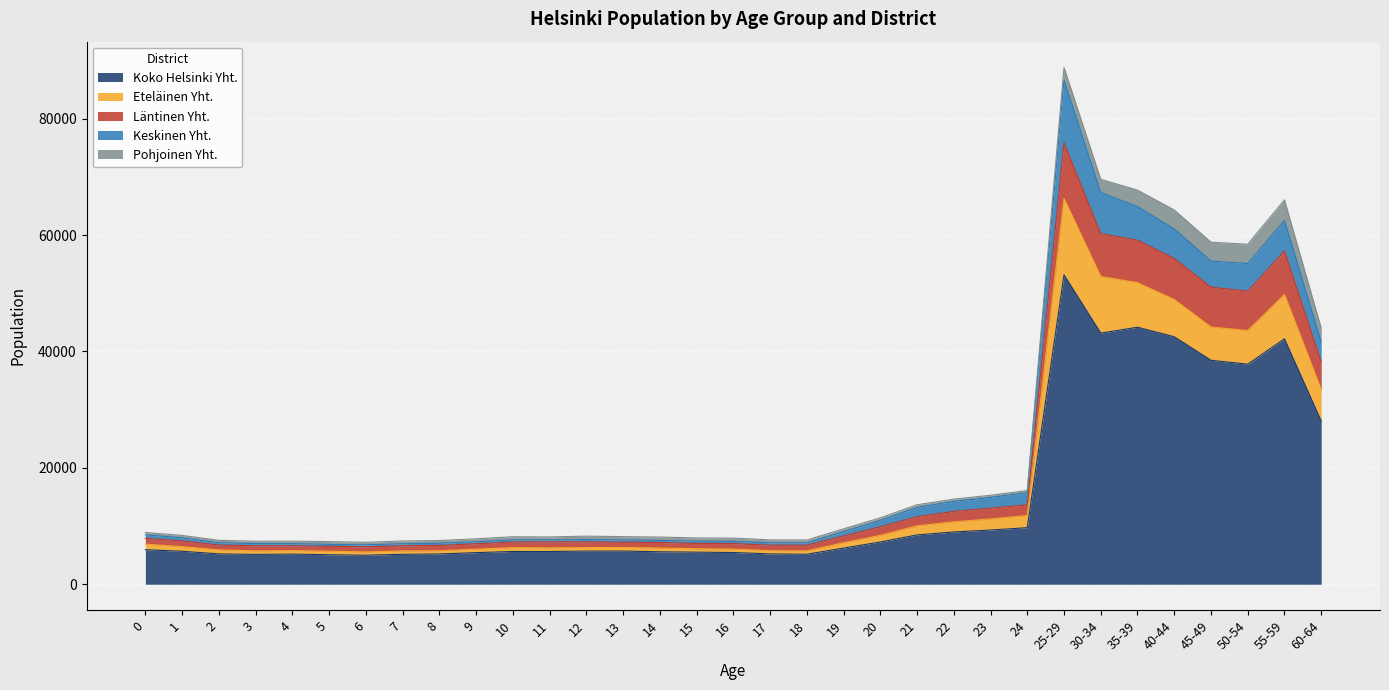

At which category is the sum across all series the highest?

25-29